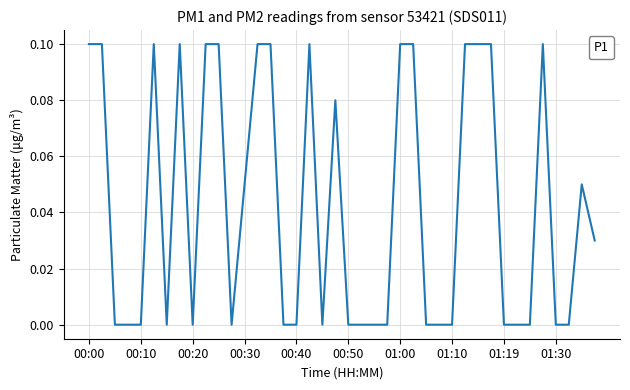

Is it true that the value at 01:30 is 0.1?

False